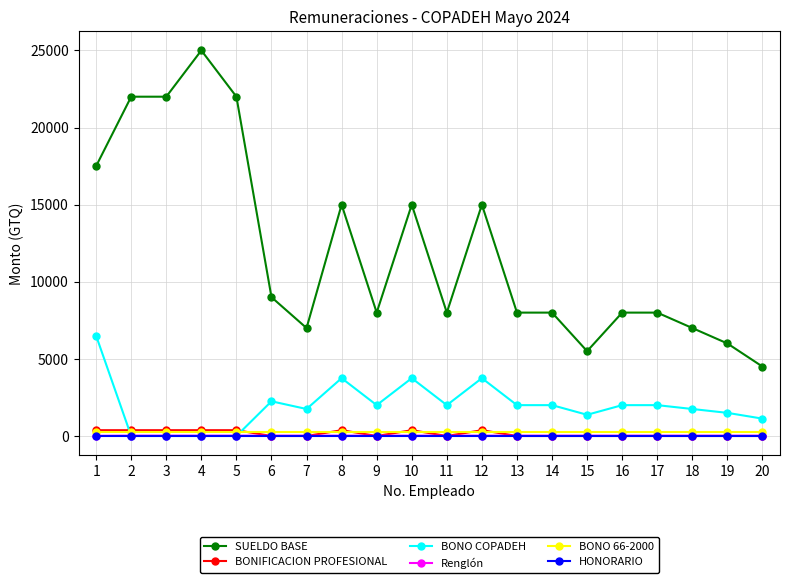

Is the value of BONO 66-2000 at 17 greater than the value of BONO COPADEH at 18?

No